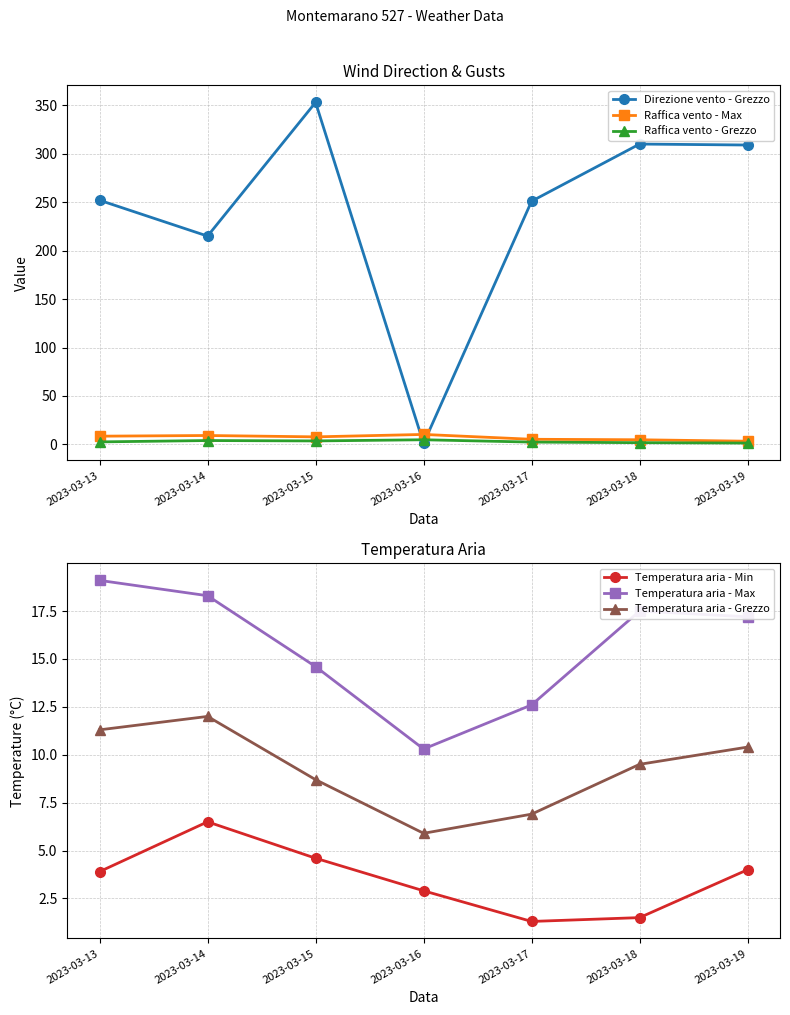

Which series has the widest spread of values?

Direzione vento - Grezzo